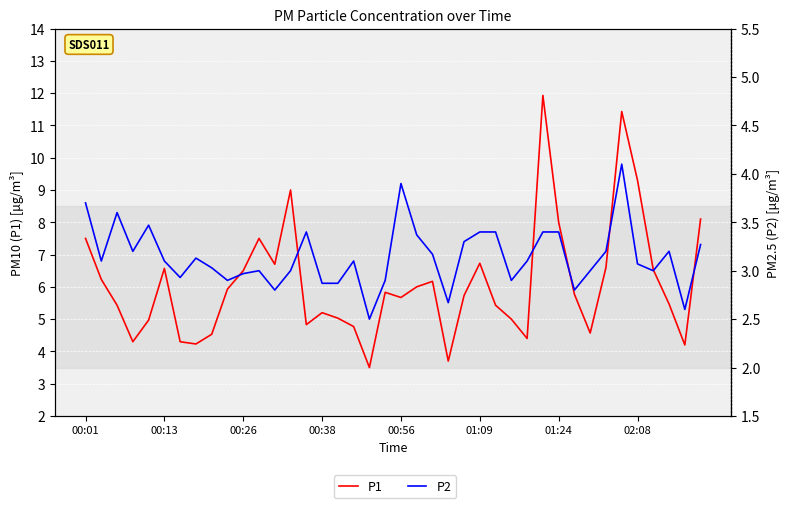

At which category is the sum across all series the highest?

34